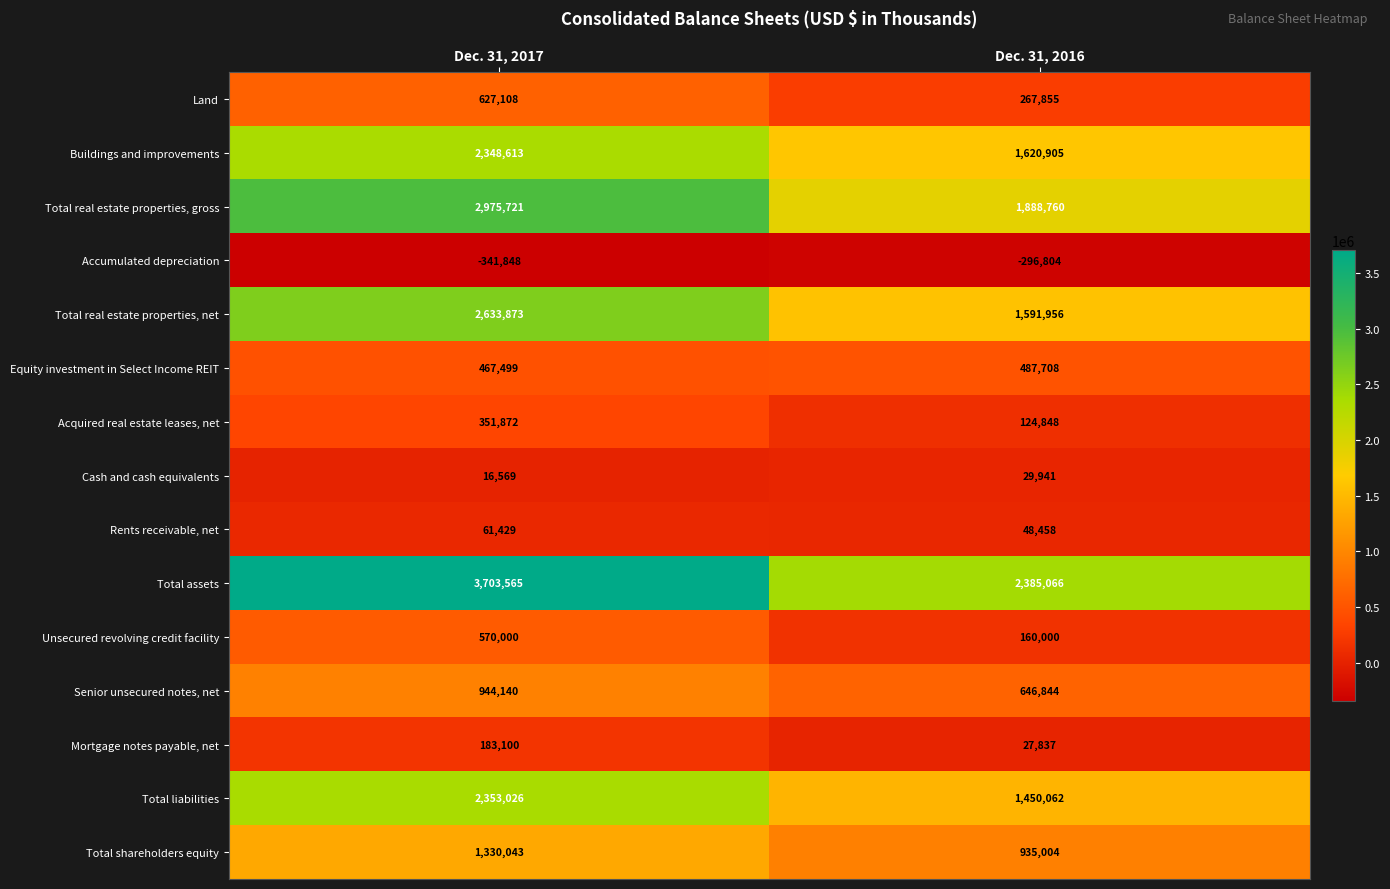

At which label is Mortgage notes payable, net closest to 105468?

Dec. 31, 2016